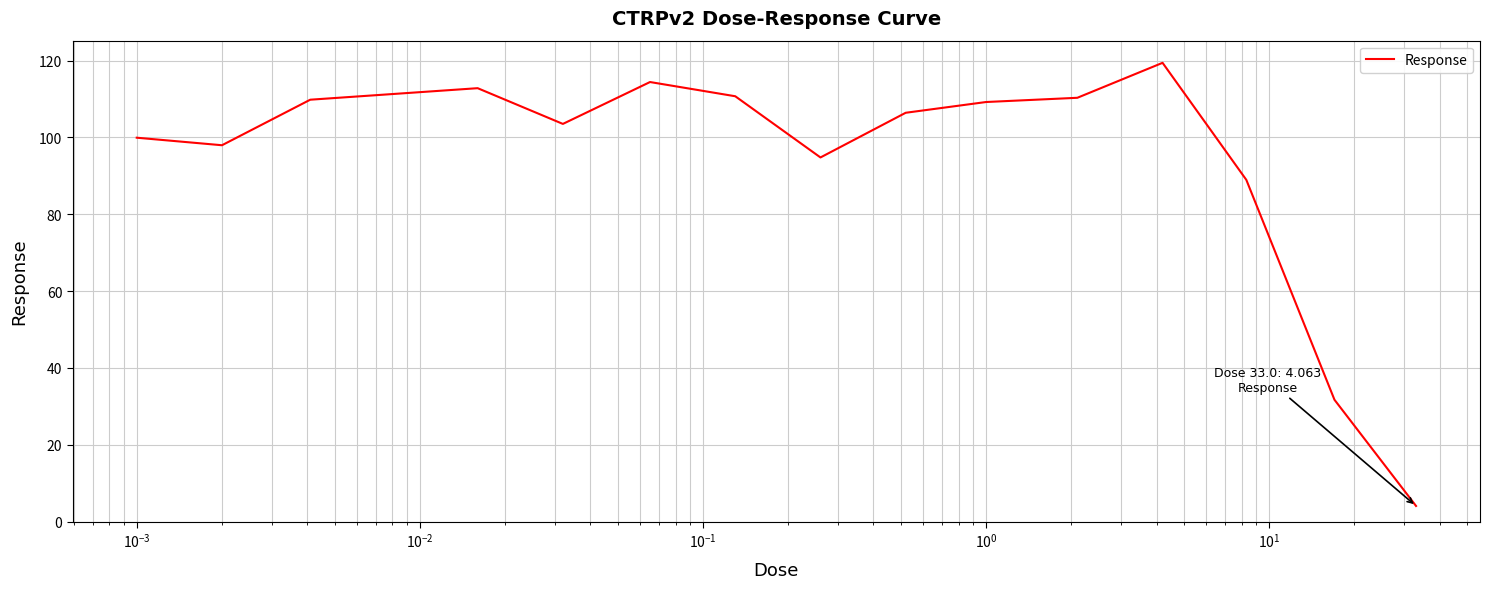

What is the maximum value shown in the chart?

119.4